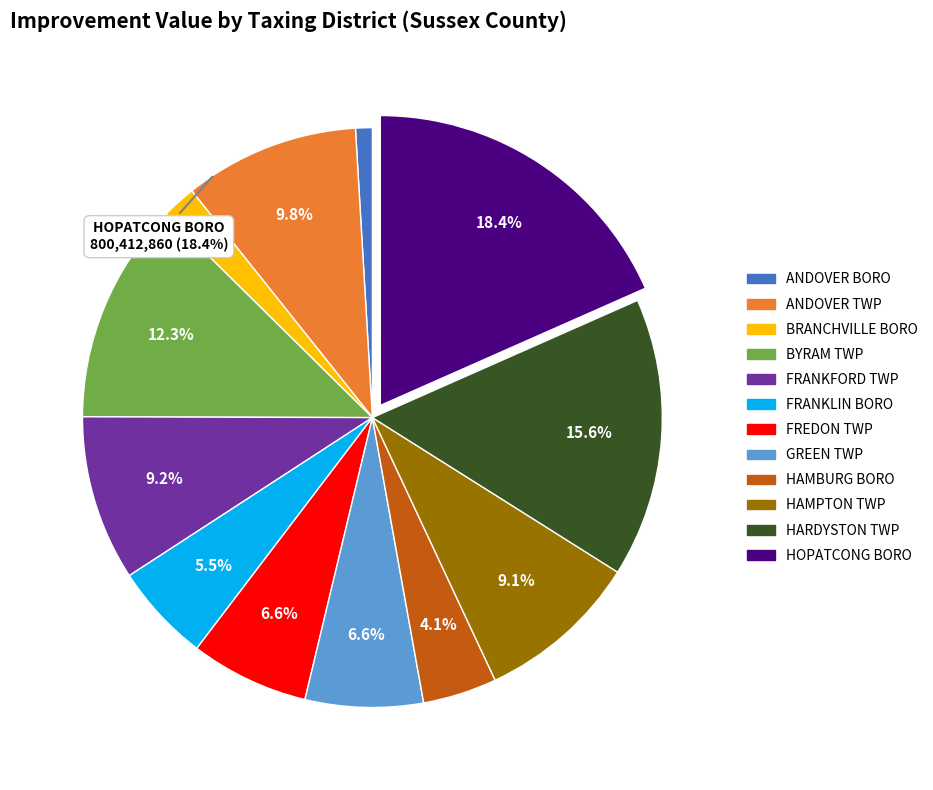

True or false: BYRAM TWP accounts for 23% of the total.

False